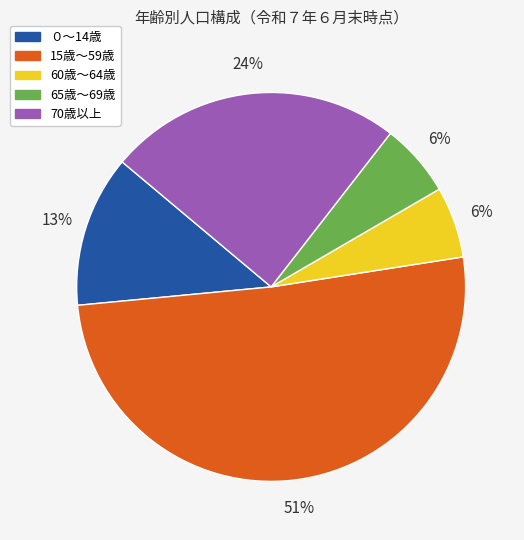

To the nearest percent, what is the combined percentage of 15歳～59歳 and ０～14歳?

64%